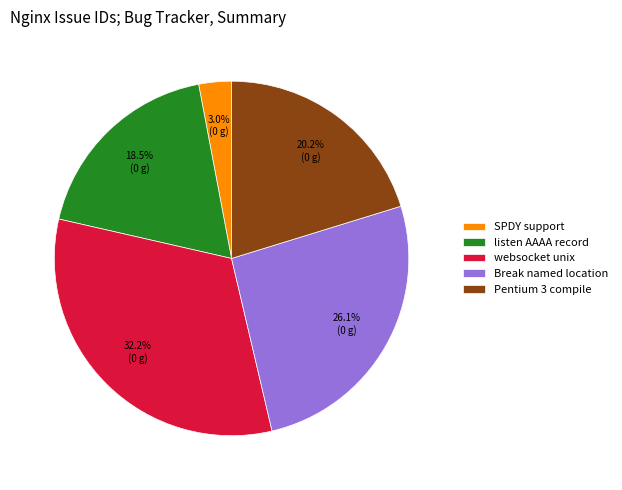

To the nearest percent, what portion does SPDY support represent?

3%